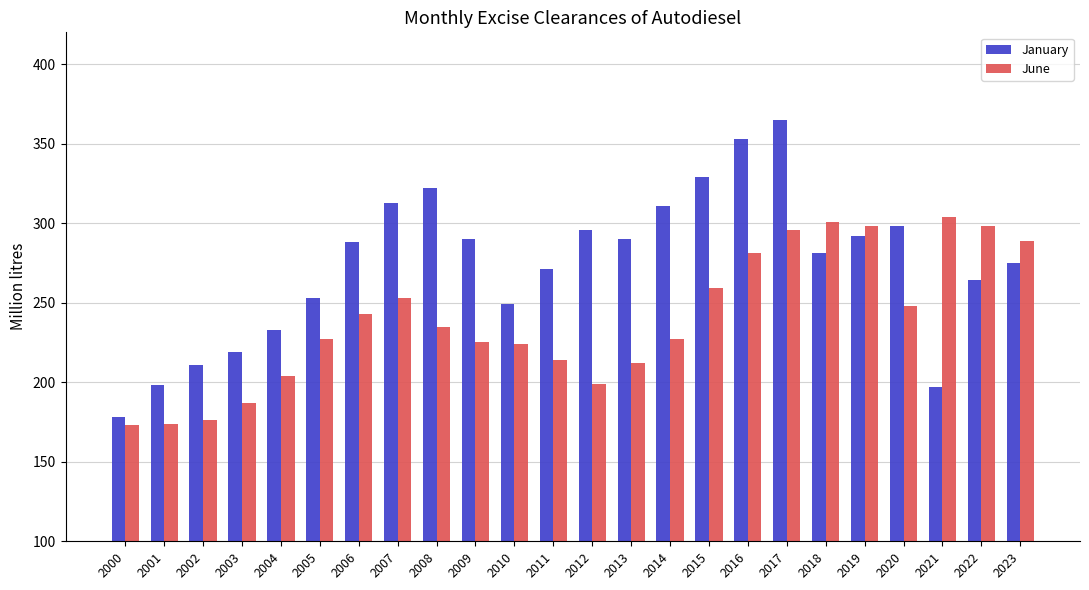

What value does the January series have at 2012?

296